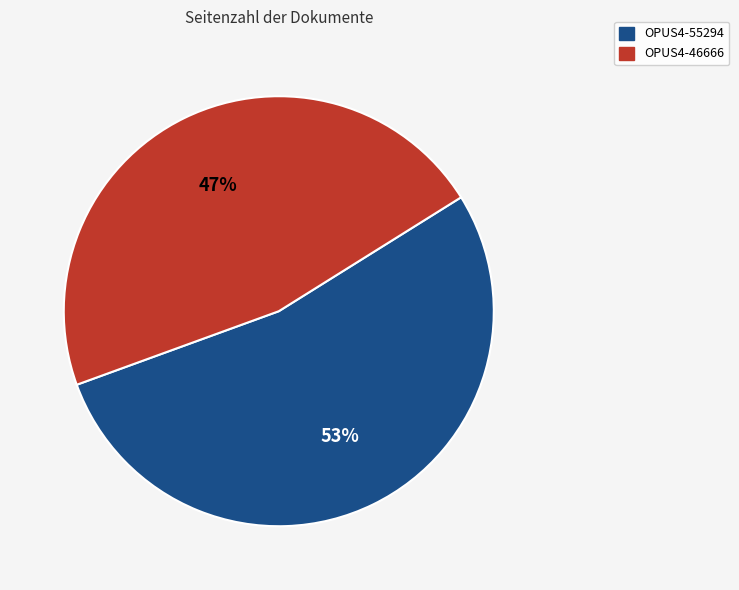

Is the sum of OPUS4-55294 and OPUS4-46666 greater than half?

Yes